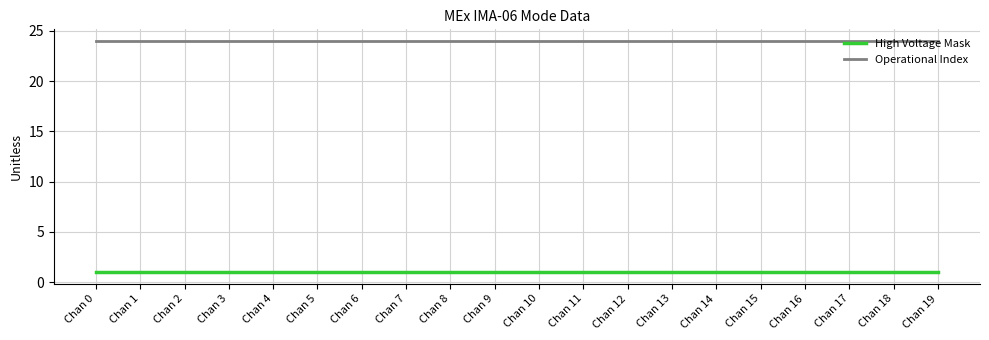

True or false: High Voltage Mask and Operational Index cross at least once.

False